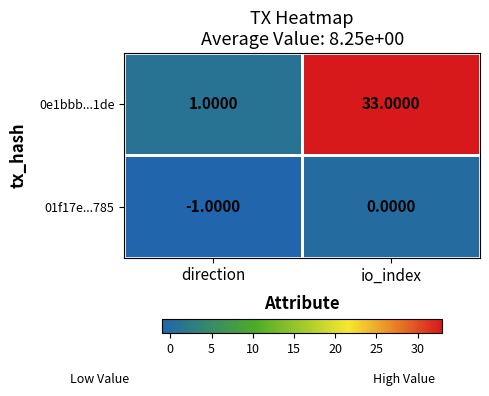

Which category has the highest value in the 0e1bbb...1de series?

io_index